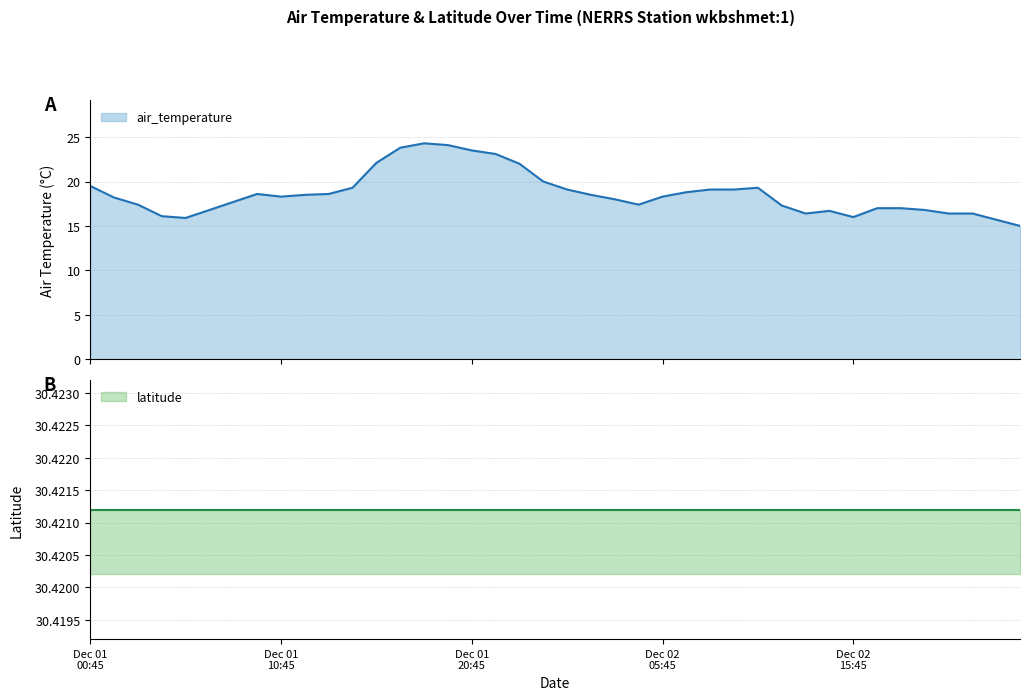

Which has a higher value, 2015-12-02T11:45 or 2015-12-02T18:45?

2015-12-02T11:45